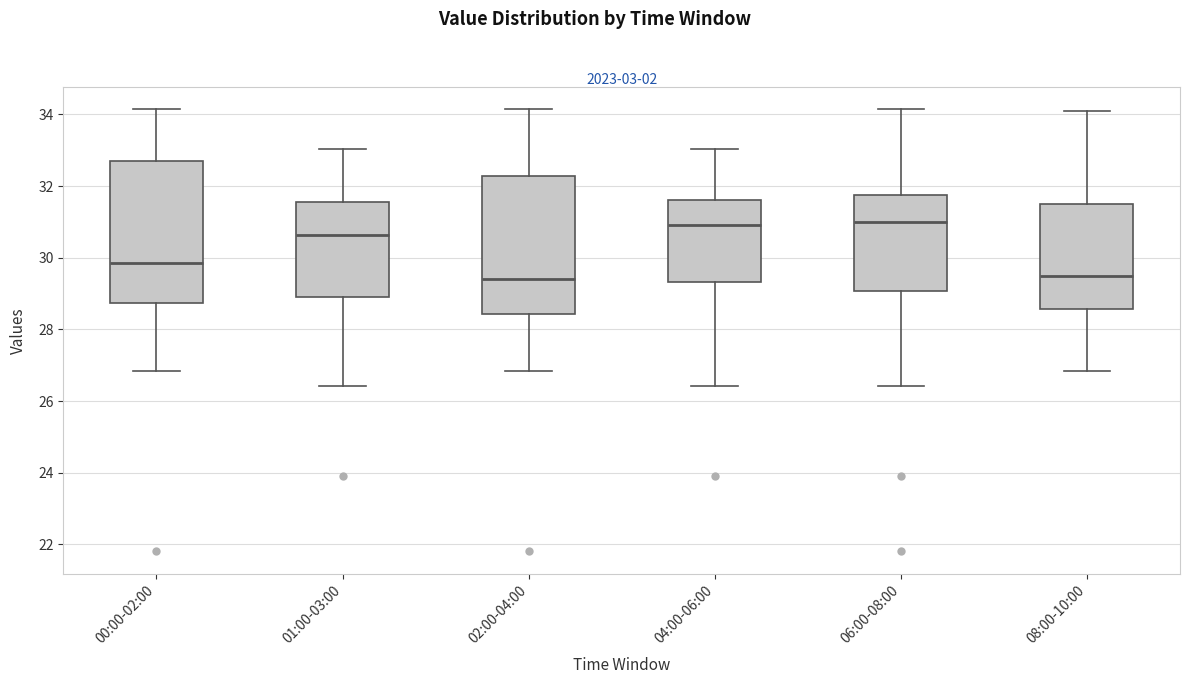

Reading left to right, transcribe this box plot: for each box, give where its median line is, the range the box spans, and where its two whiskers end, as read against the y-axis. The values are not printed on the chart, so give them approximately, as read against the axis.

00:00-02:00: median 29.8, box 28.8 to 32.6, whiskers 26.8 to 34.2
01:00-03:00: median 30.6, box 29.0 to 31.6, whiskers 26.4 to 33.0
02:00-04:00: median 29.4, box 28.4 to 32.2, whiskers 26.8 to 34.2
04:00-06:00: median 31.0, box 29.4 to 31.6, whiskers 26.4 to 33.0
06:00-08:00: median 31.0, box 29.0 to 31.8, whiskers 26.4 to 34.2
08:00-10:00: median 29.4, box 28.6 to 31.6, whiskers 26.8 to 34.2